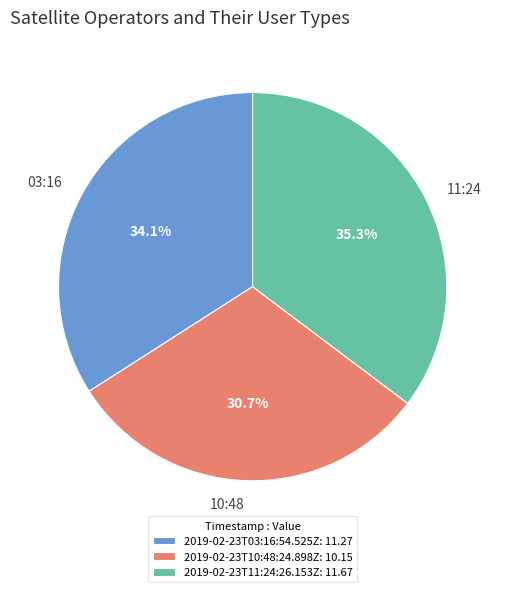

How many segments does this pie chart have?

3